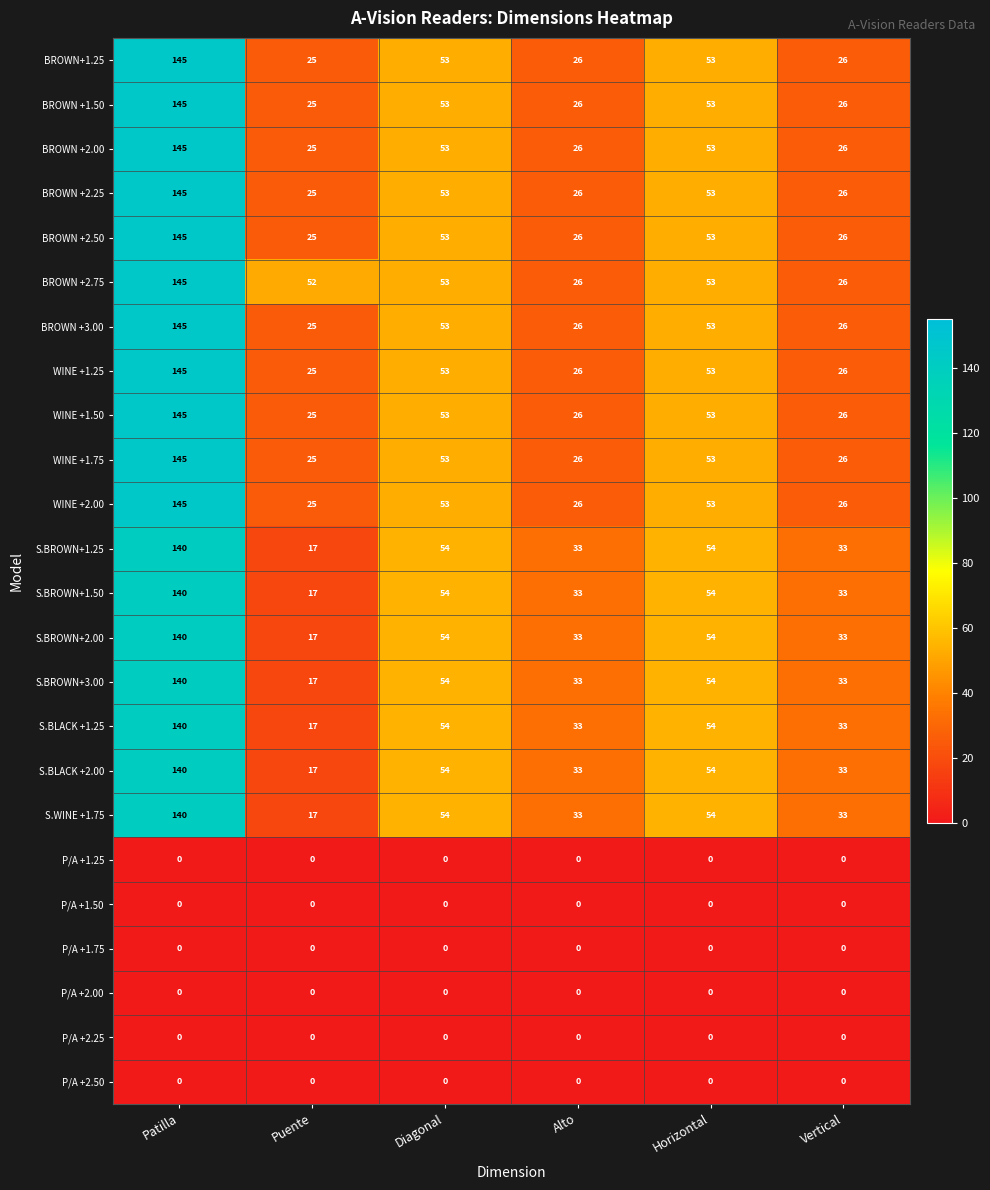

At which category is the sum across all series the highest?

Patilla